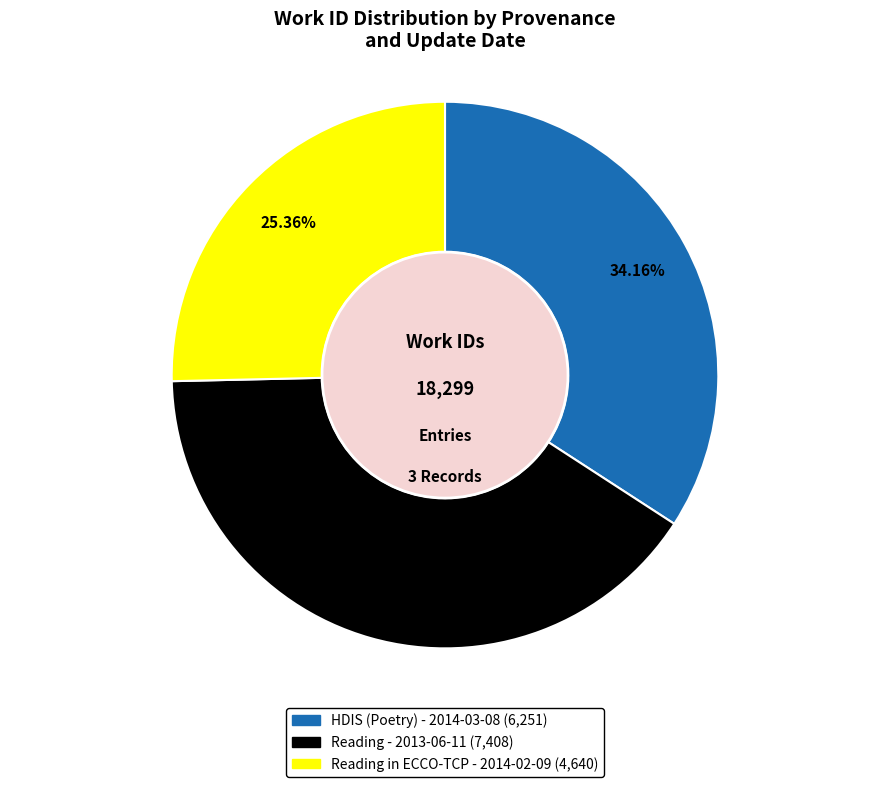

What is the ratio of the value at Reading in ECCO-TCP - 2014-02-09 to the value at Reading - 2013-06-11?

0.6